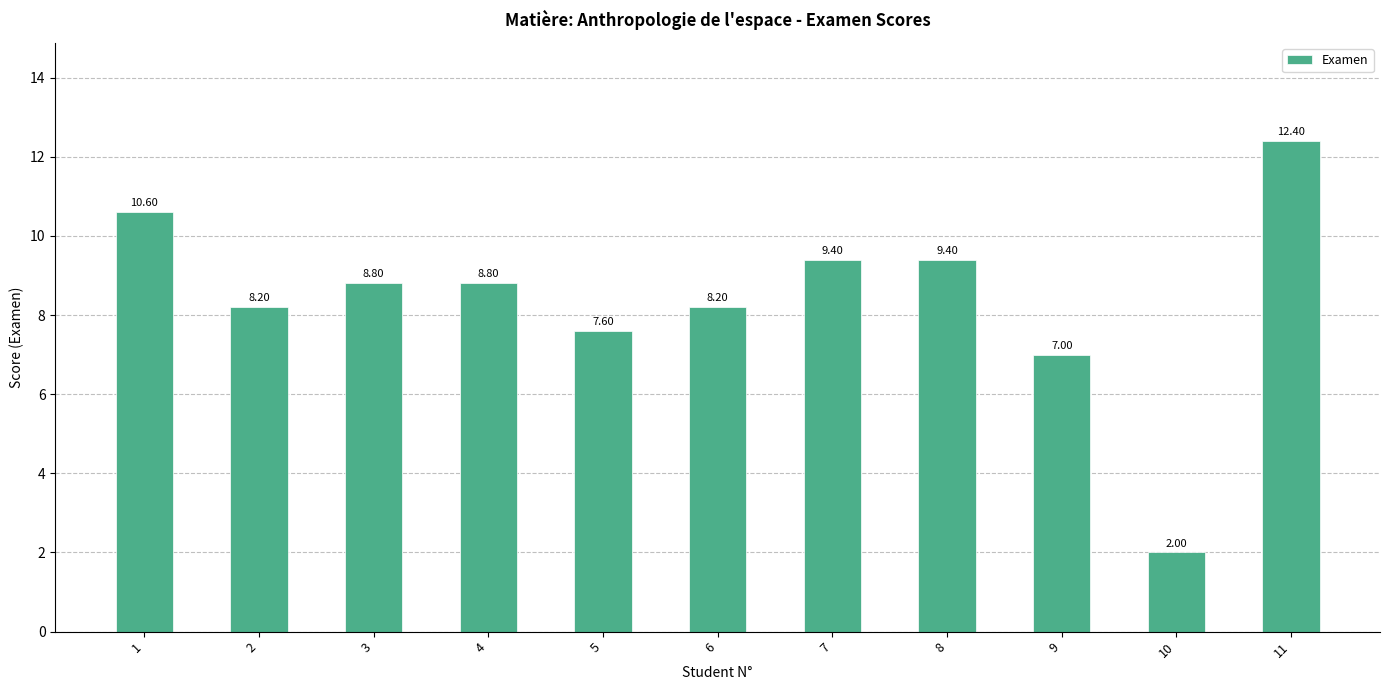

Between 8 and 1, which is larger?

1